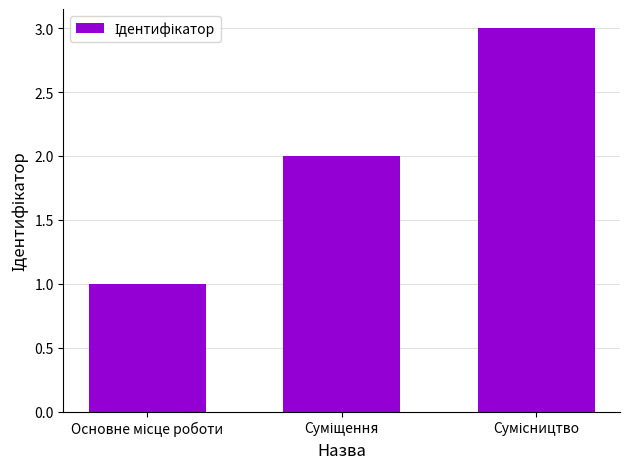

Reading left to right, transcribe all the data shown in this chart.

1	2	3